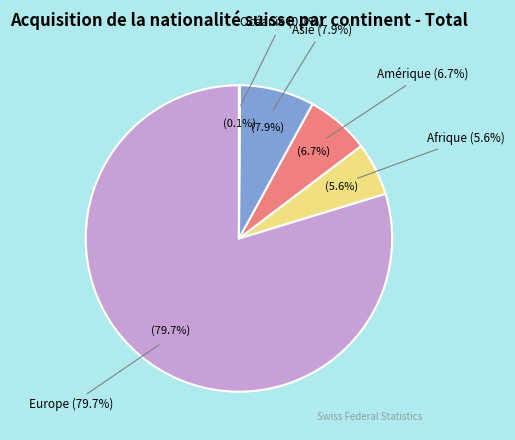

The Afrique slice represents 14% of the pie. True or false?

False